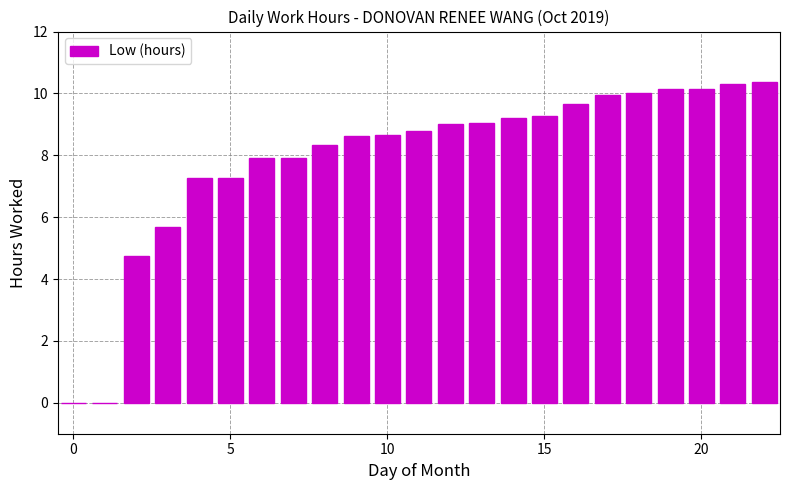

What is the maximum value shown in the chart?

10.4